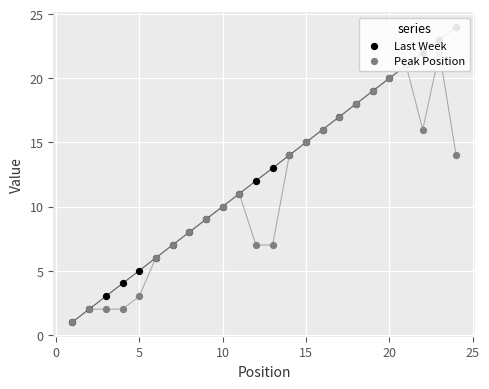

Which series contains the lowest Y value?

Last Week